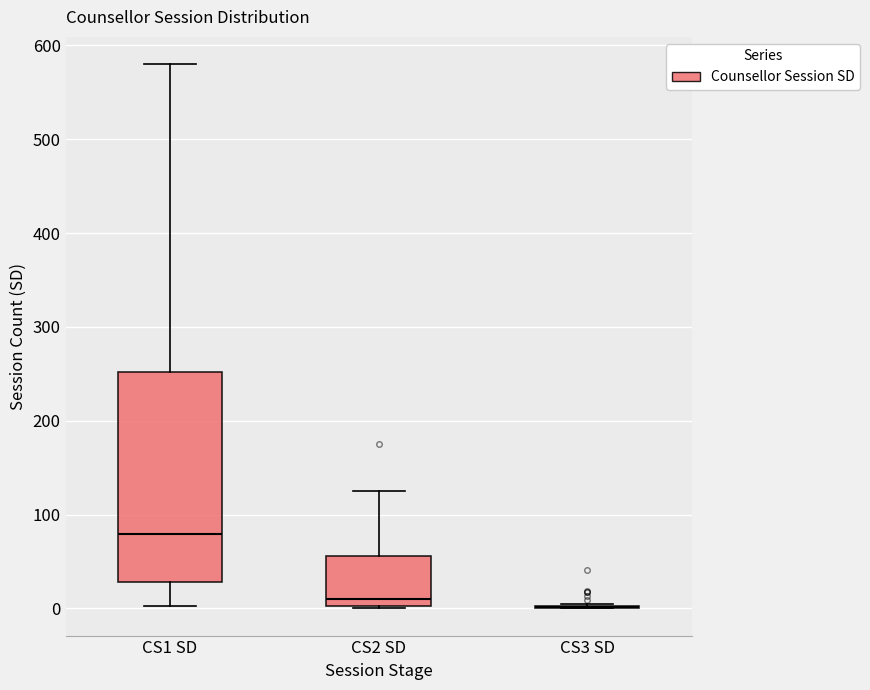

Reading left to right, transcribe this box plot: for each box, give where its median line is, the range the box spans, and where its two whiskers end, as read against the y-axis. The values are not printed on the chart, so give them approximately, as read against the axis.

CS1 SD: median 80, box 30 to 250, whiskers 0 to 580
CS2 SD: median 10, box 0 to 60, whiskers 0 to 130
CS3 SD: box collapsed to a line at 0, whiskers 0 to 10